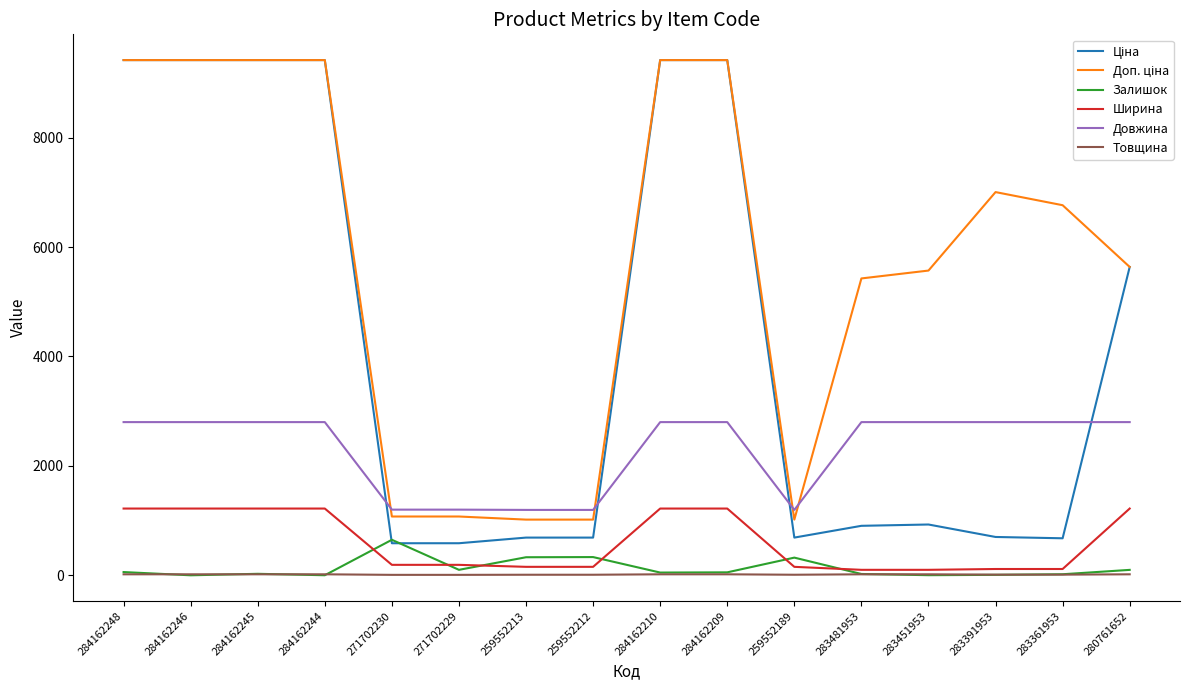

What is the maximum value for Залишок?

649.0